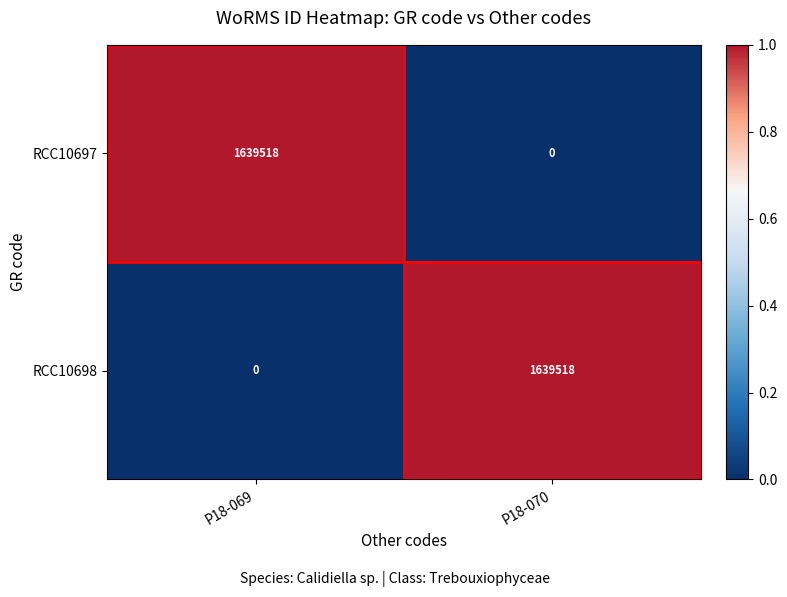

Rank the categories by RCC10697 value from lowest to highest.

P18-070, P18-069